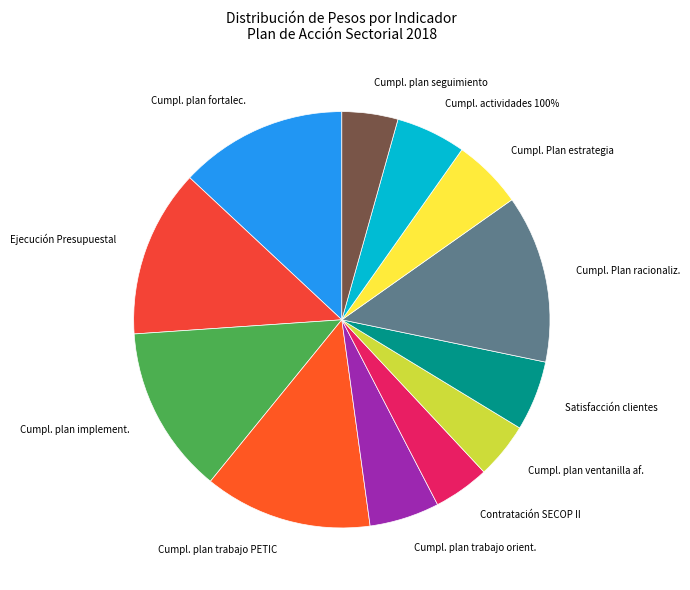

To the nearest percent, what is the difference between the largest and smallest slice percentages?

9%